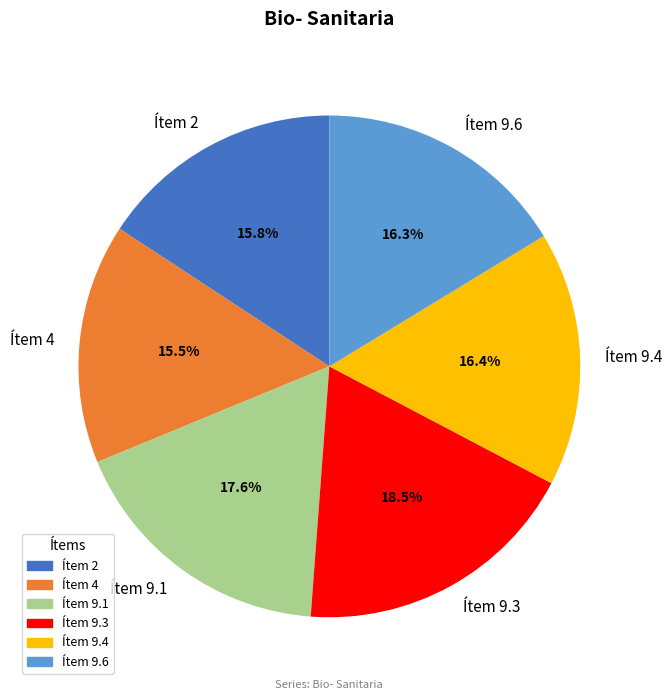

To the nearest percent, what is the difference between the Ítem 9.1 and Ítem 2 slice percentages?

2%